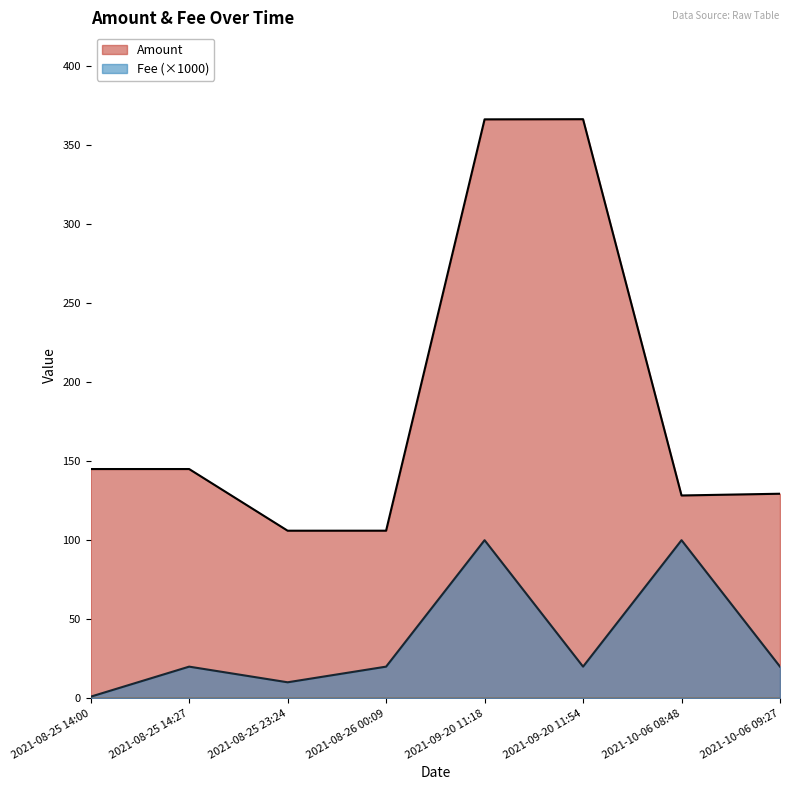

What is the label of the 1st point from the right?

2021-10-06 09:27